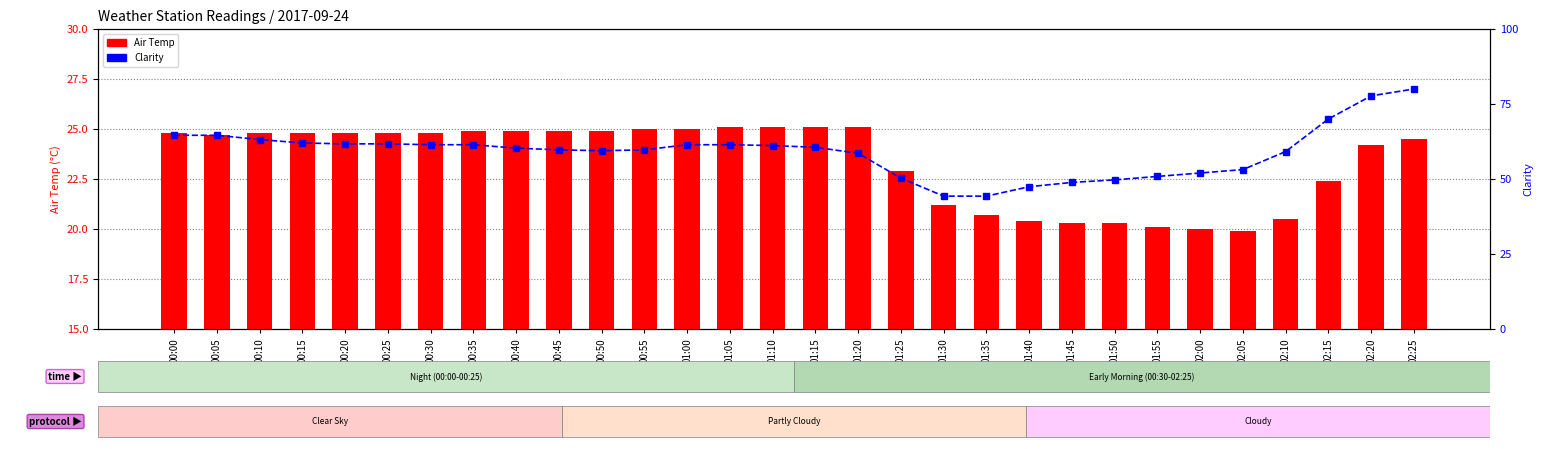

What is the sum of the Air Temp values at 00:50 and 02:00?

44.9